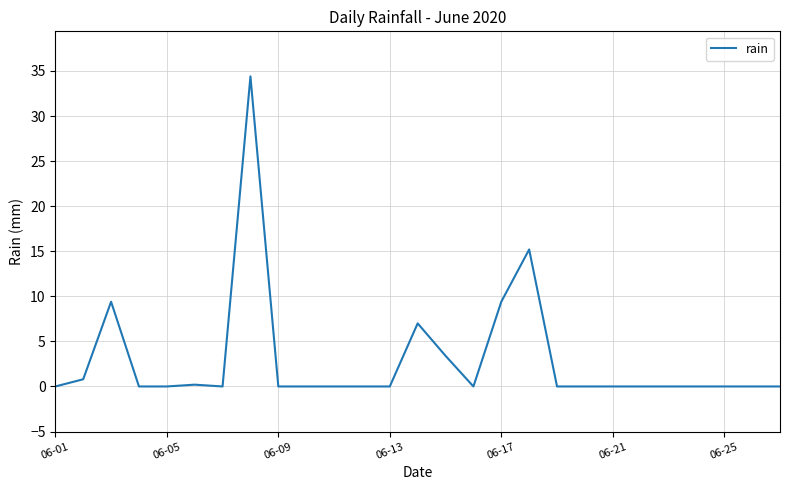

What is the maximum value shown in the chart?

34.4